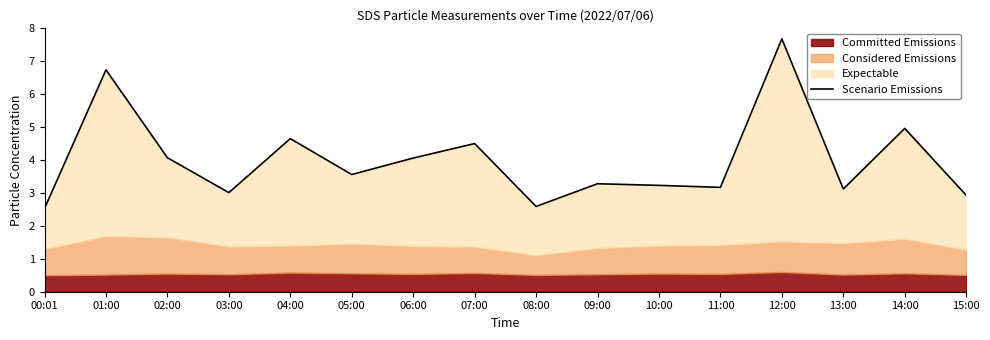

Where is the first local minimum?

03:00